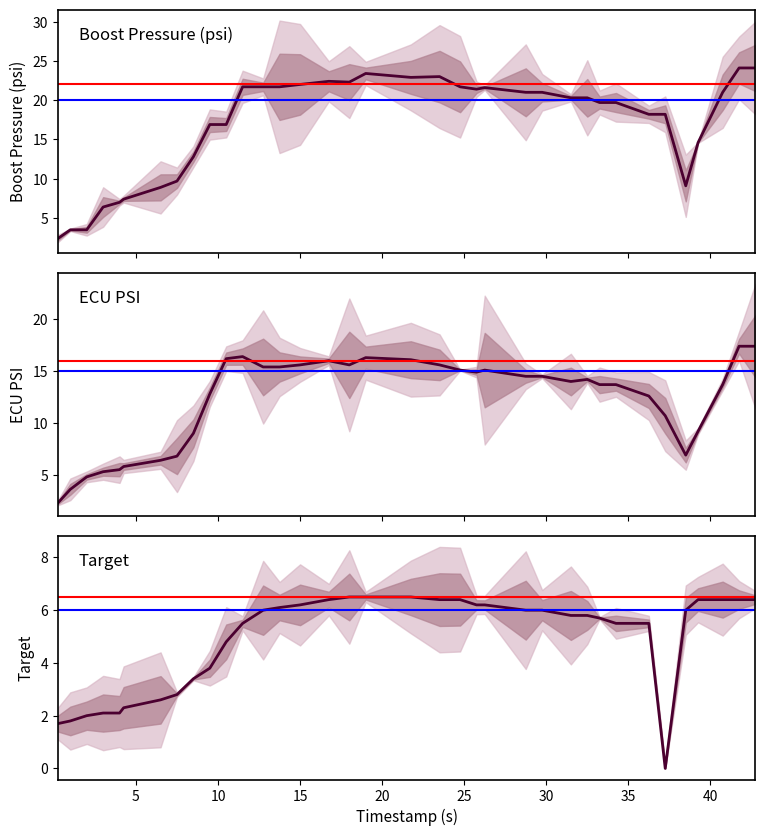

How many data points in Boost Pressure (psi) are less than 20?

17